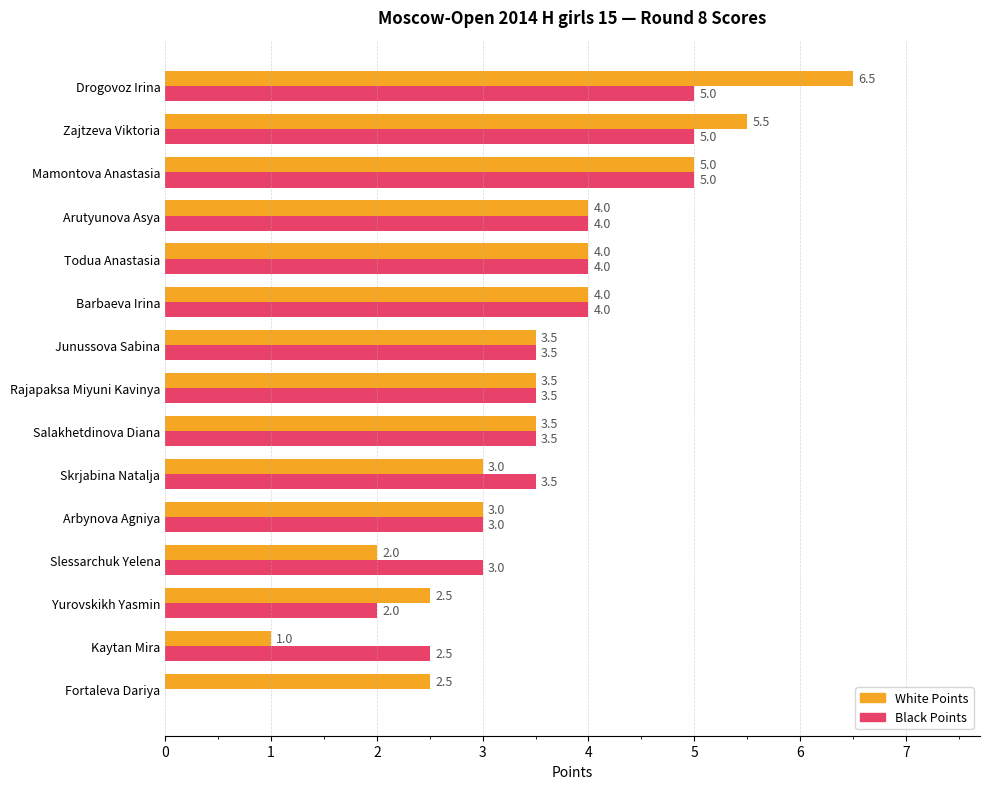

Is the value of White Points at Yurovskikh Yasmin greater than the value of Black Points at Todua Anastasia?

No